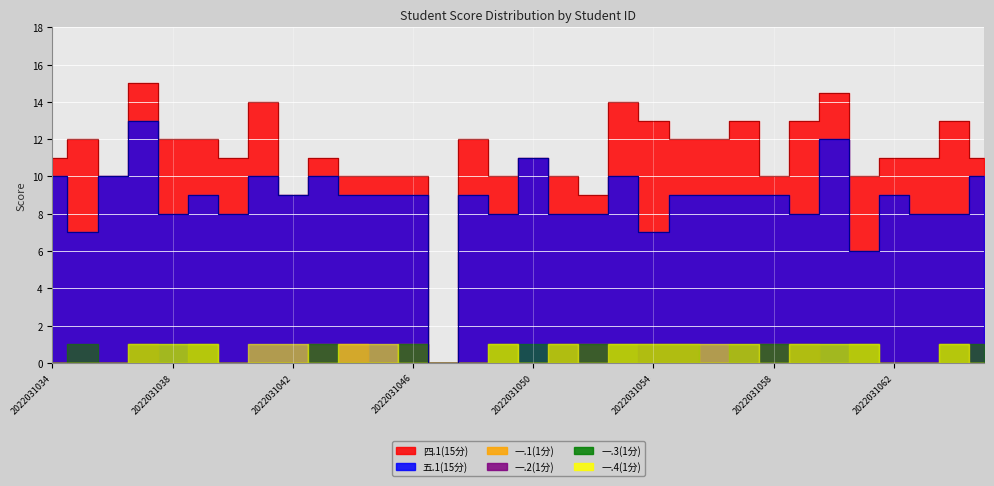

At which category does 一.1(1分) reach its first local valley?

2022031038